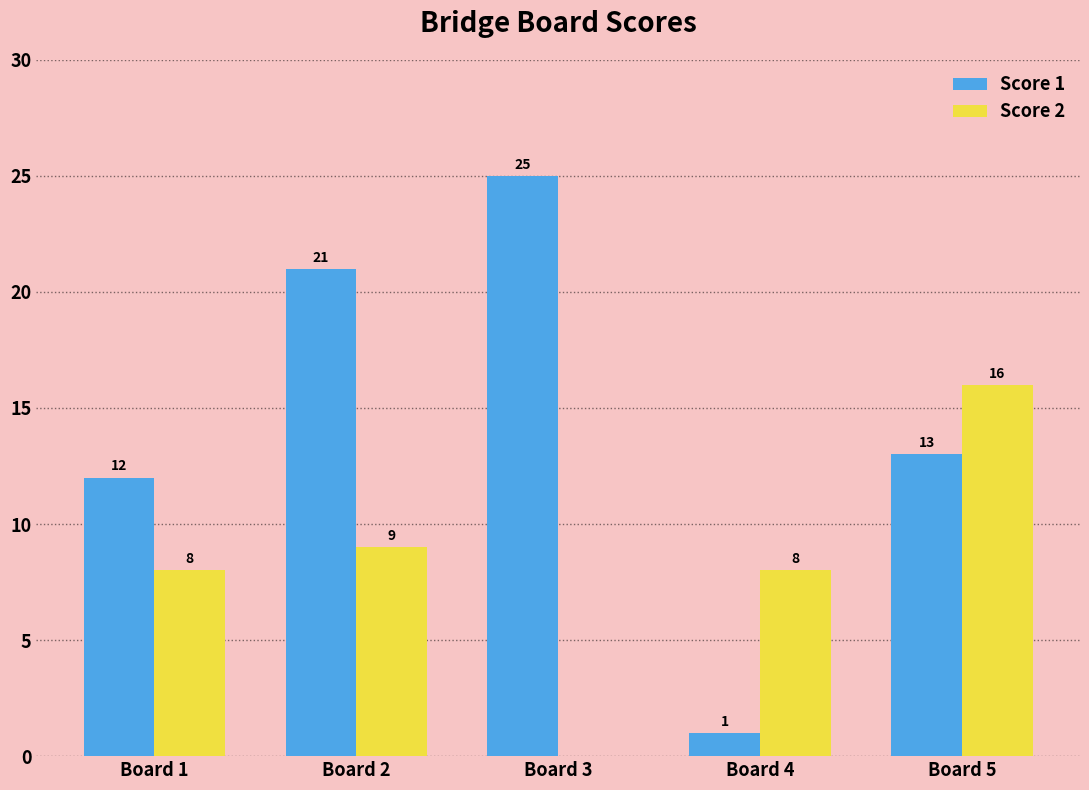

Count the number of data series in this chart.

2